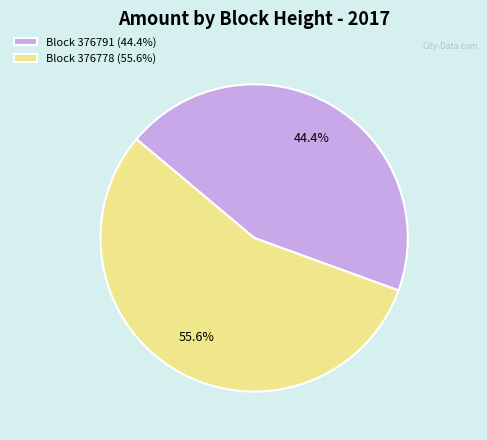

Combined, do Block 376778 (55.6%) and Block 376791 (44.4%) account for over 50%?

Yes